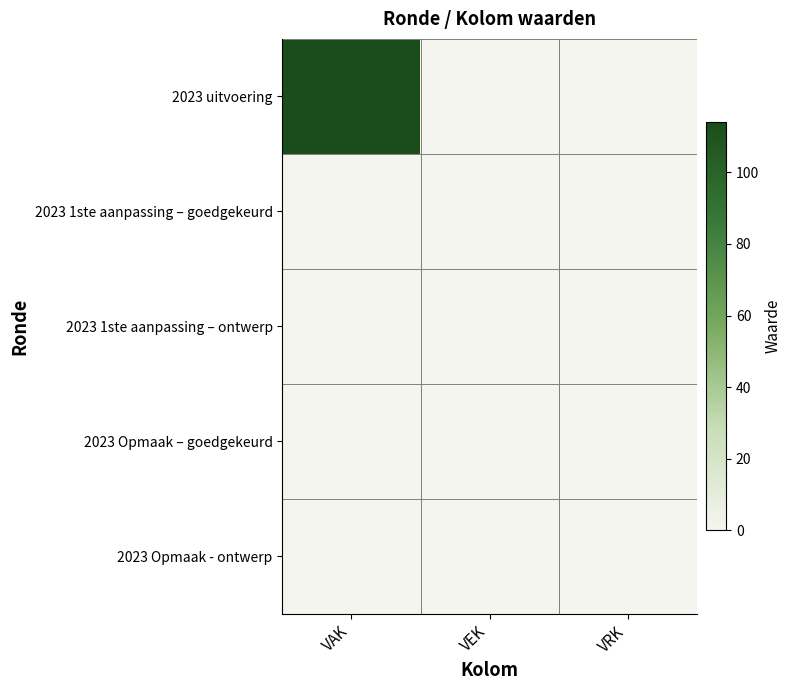

Reading left to right, list all the values displayed in this chart.

2023 uitvoering: VAK=114	VEK=0	VRK=0
2023 1ste aanpassing – goedgekeurd: VAK=0	VEK=0	VRK=0
2023 1ste aanpassing – ontwerp: VAK=0	VEK=0	VRK=0
2023 Opmaak – goedgekeurd: VAK=0	VEK=0	VRK=0
2023 Opmaak - ontwerp: VAK=0	VEK=0	VRK=0